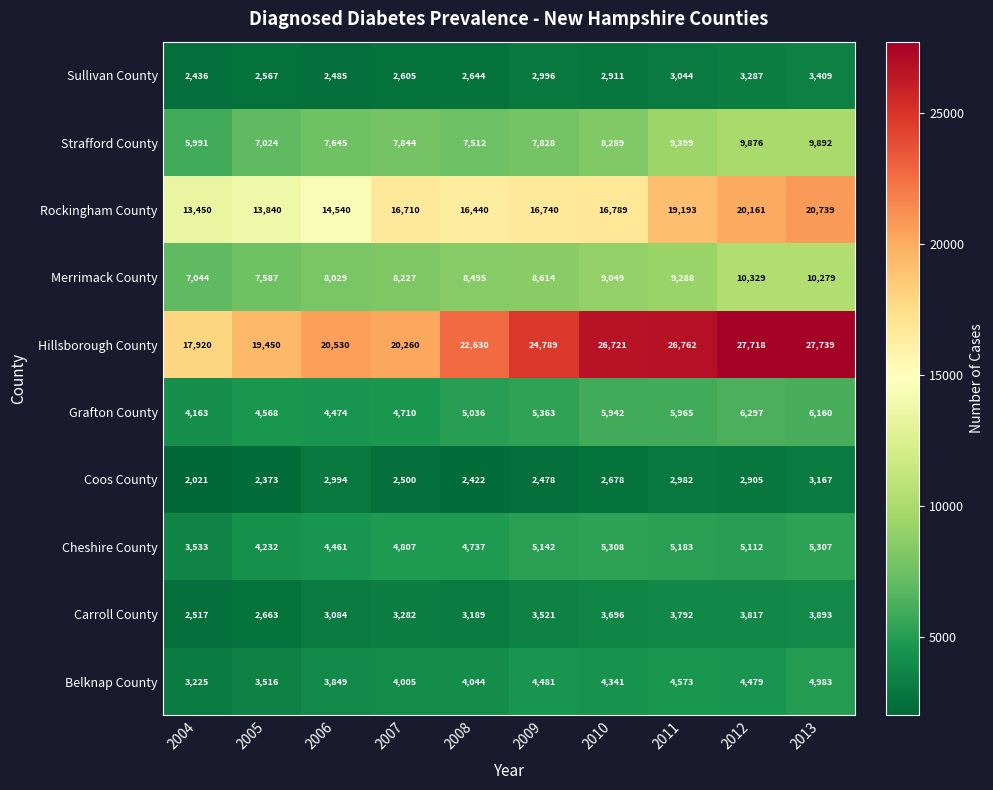

At 2010, list the series in order from smallest to largest.

Coos County, Sullivan County, Carroll County, Belknap County, Cheshire County, Grafton County, Strafford County, Merrimack County, Rockingham County, Hillsborough County